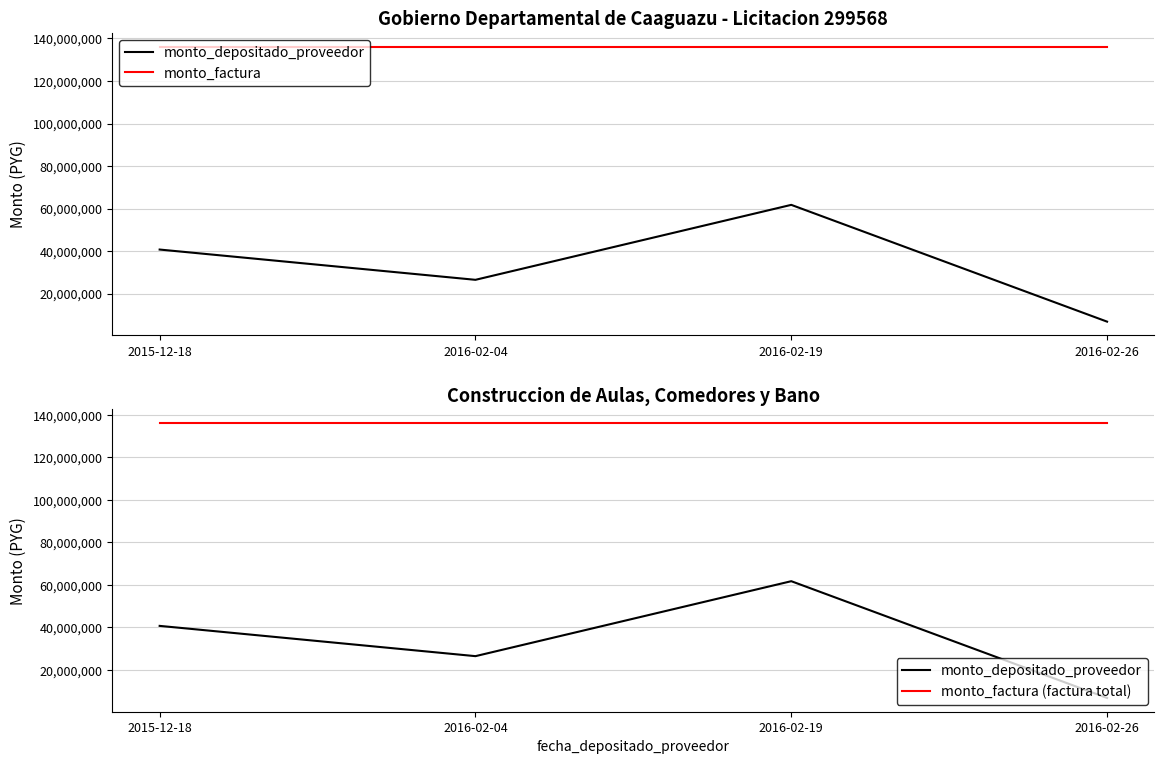

At which label is monto_factura closest to 136165580?

2015-12-18